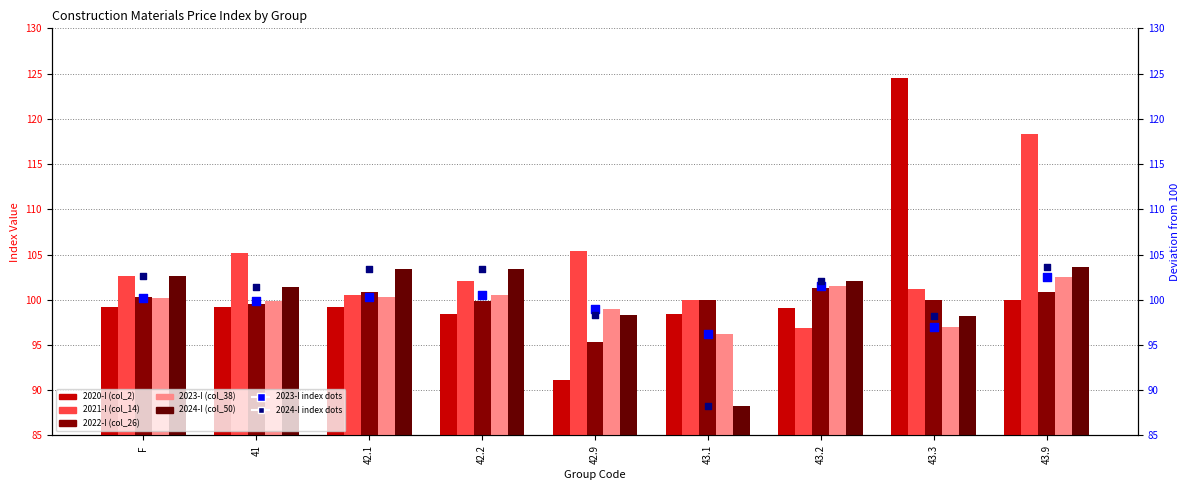

What is the total value across all series at 43.1?

482.9